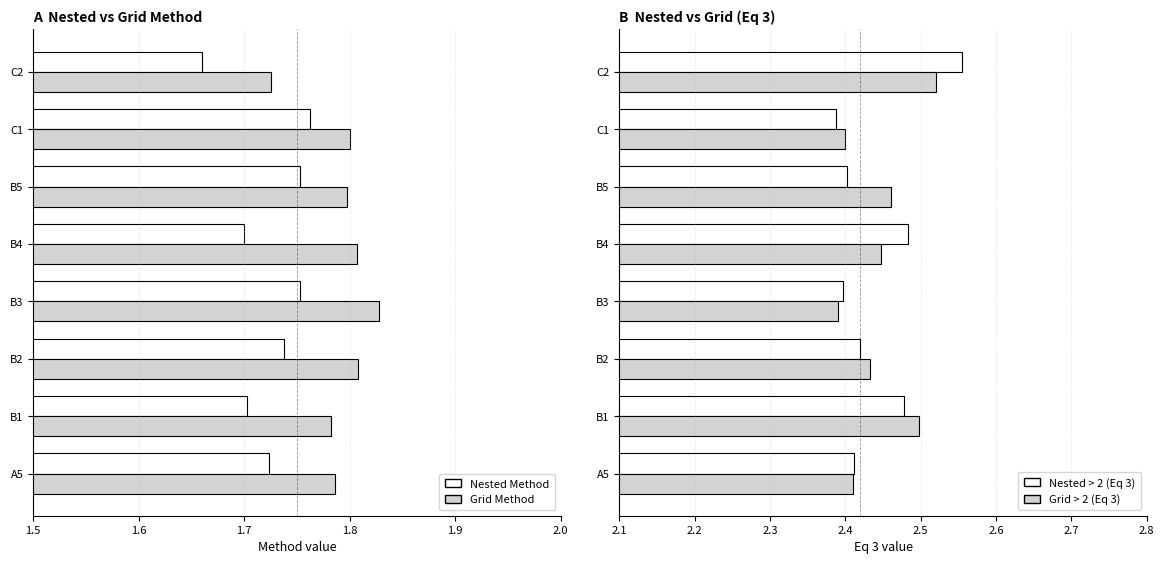

List the series in order of their peak value, lowest first.

Nested Method, Grid Method, Grid > 2 (Eq 3), Nested > 2 (Eq 3)